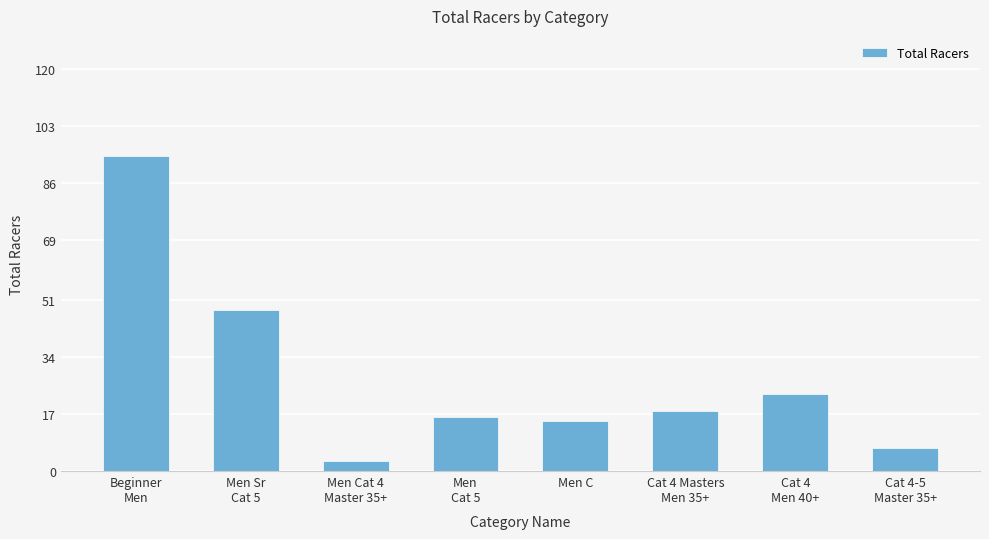

What is the maximum value shown in the chart?

94